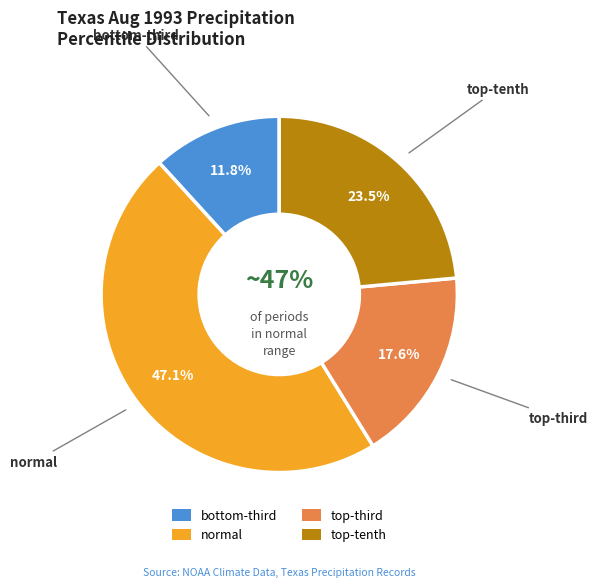

Is normal the majority of the pie?

No